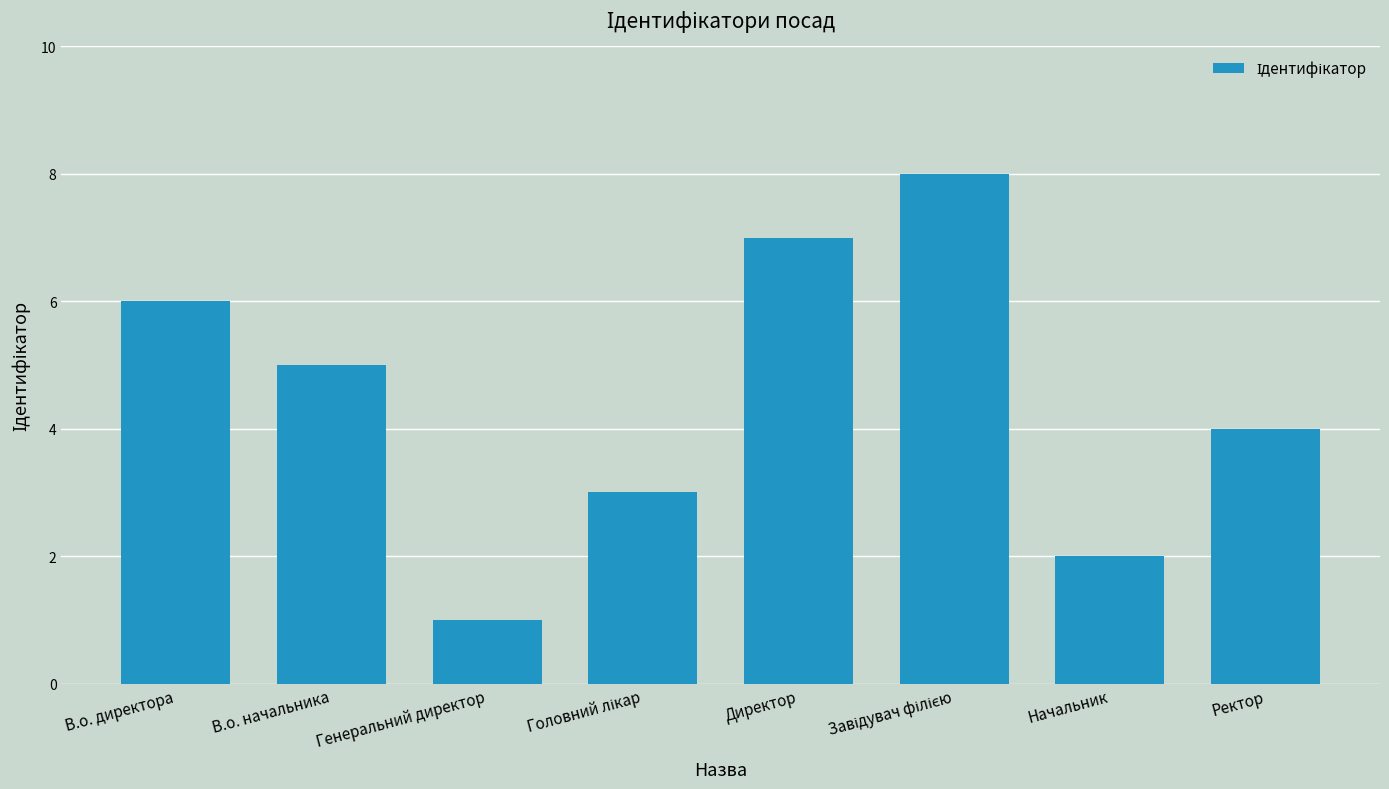

What is the difference between the maximum and second lowest values?

6